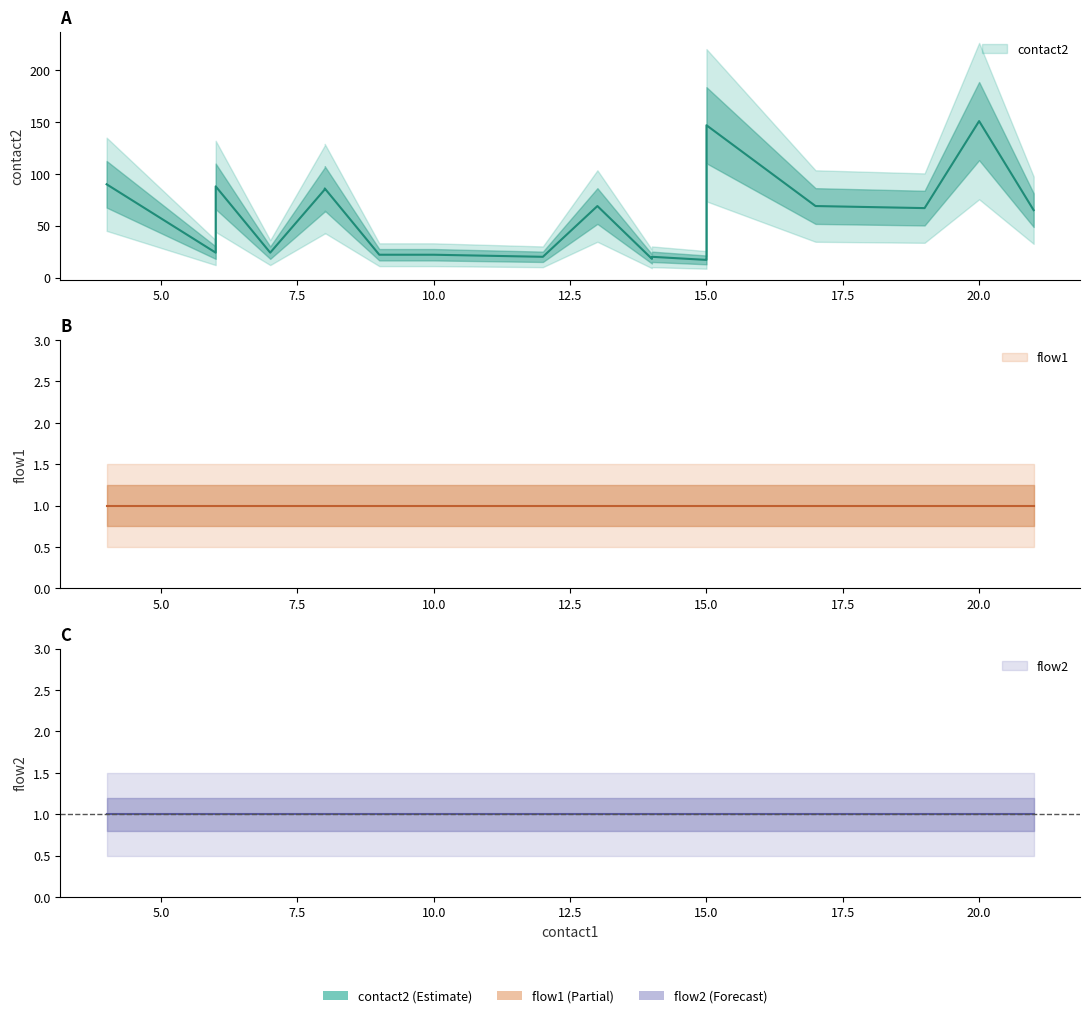

Where is the first local maximum for contact2?

6